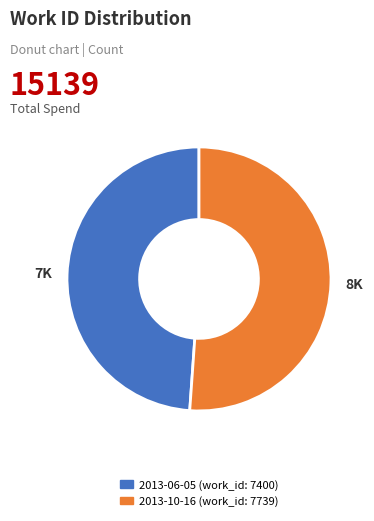

Is the sum of 2013-10-16 and 2013-06-05 greater than half?

Yes